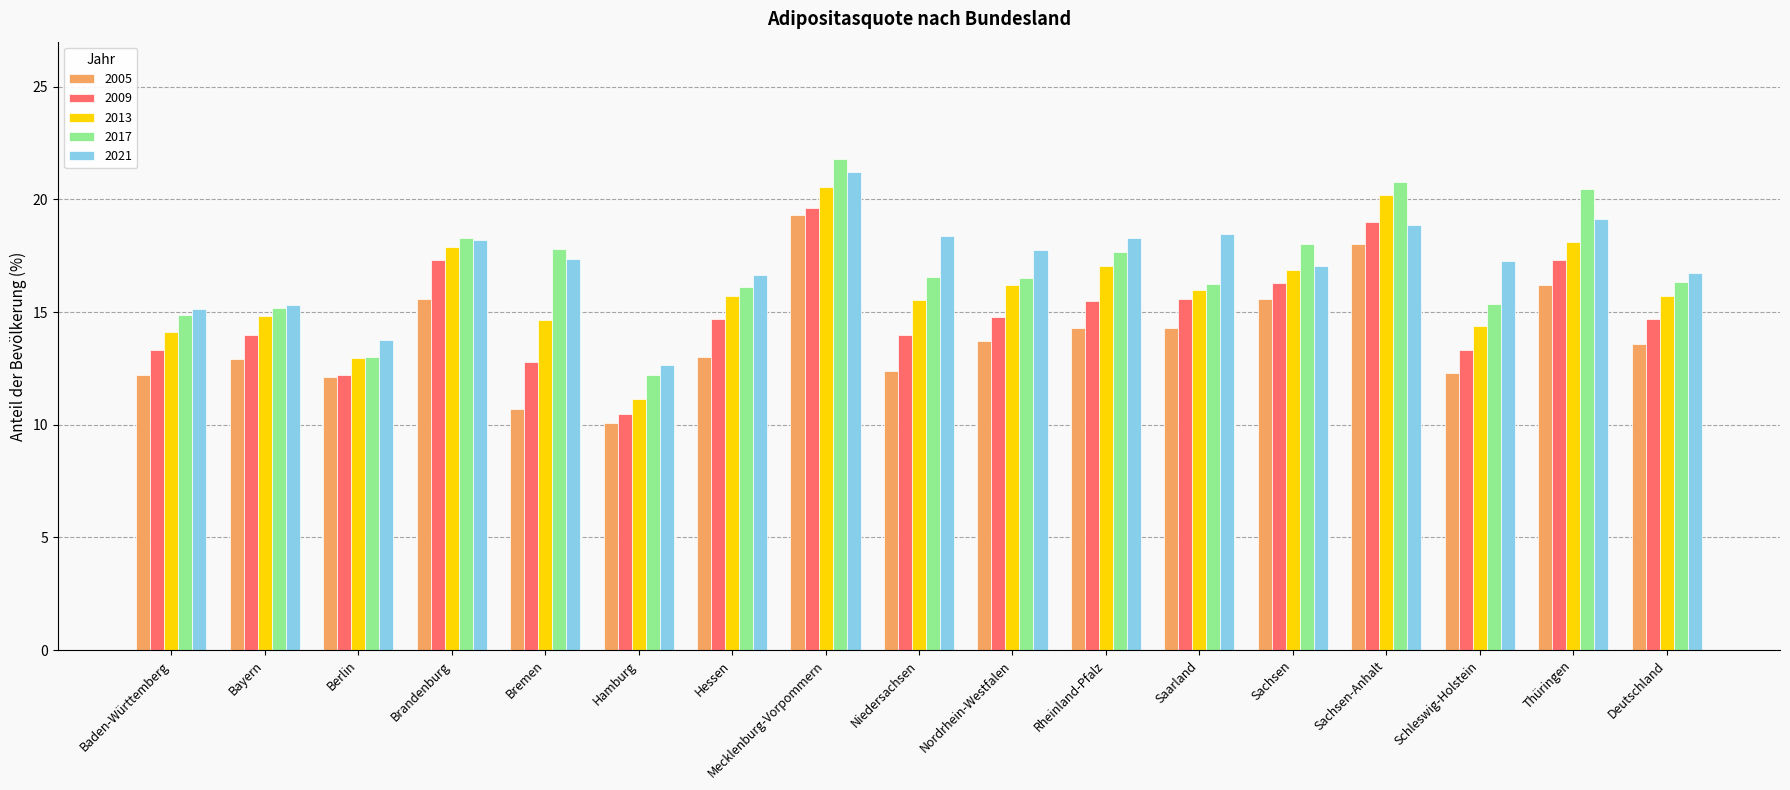

The value of 2021 at Bremen is 17.3. True or false?

True